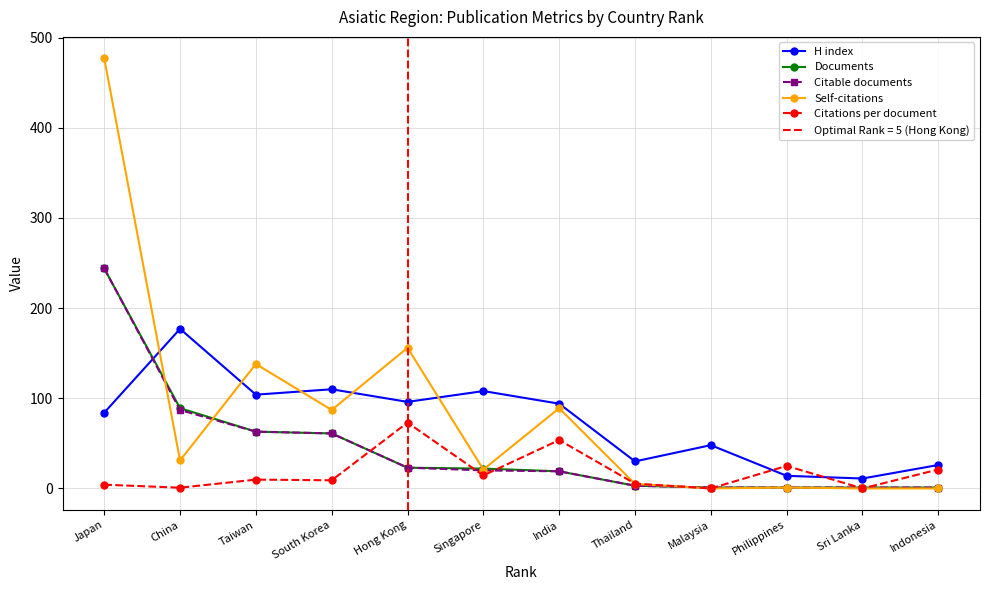

What is the label of the 12th point from the right?

Japan